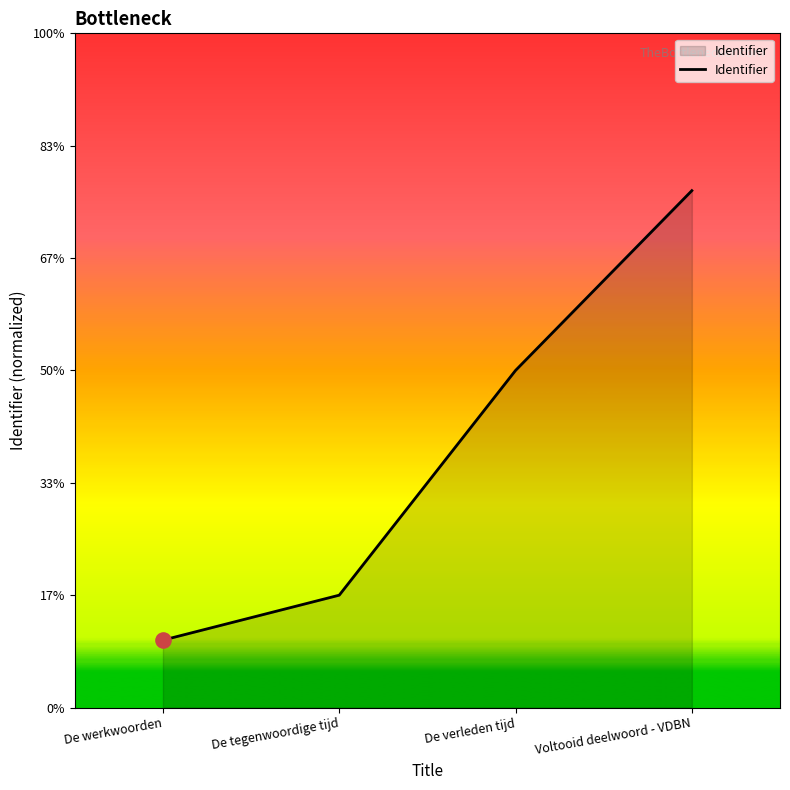

What is the change in value from De tegenwoordige tijd to Voltooid deelwoord - VDBN?

+18